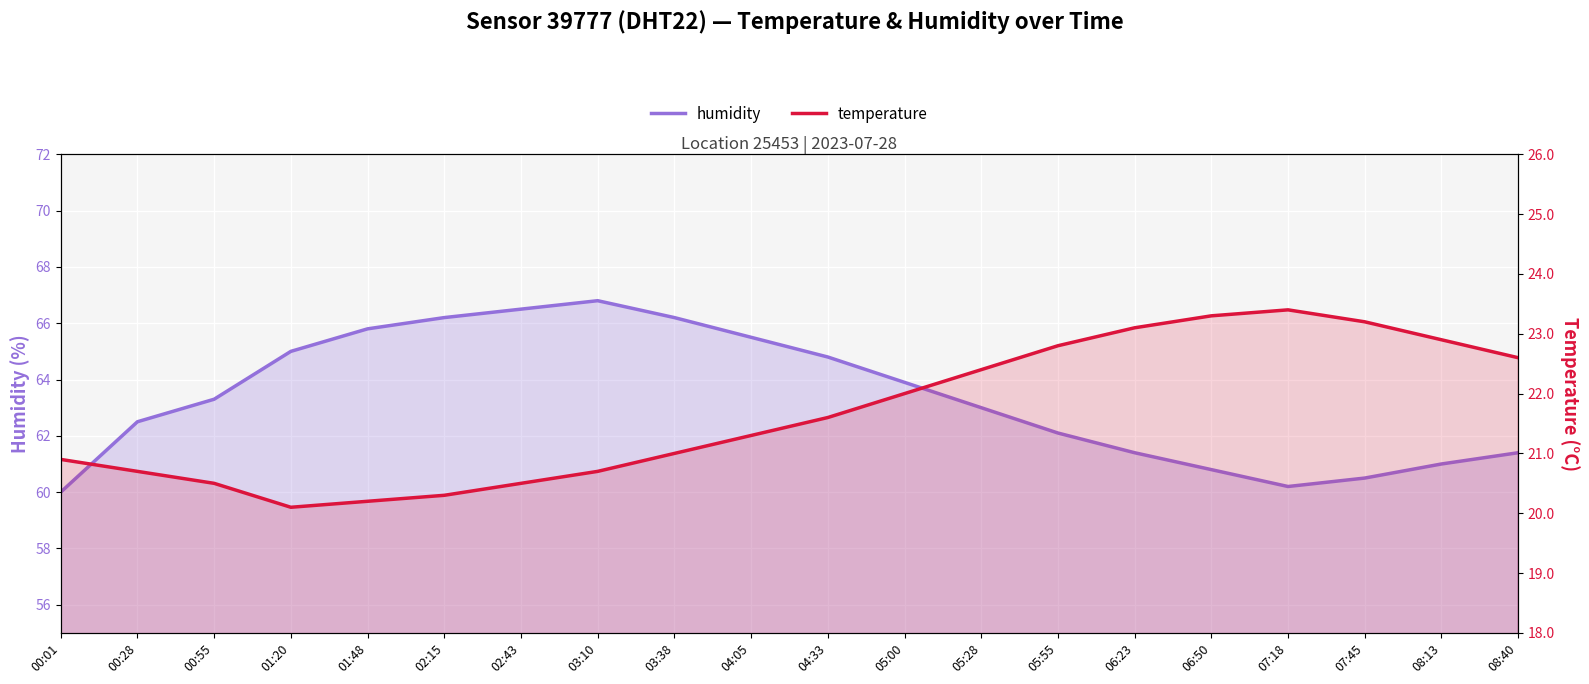

What is the value of the humidity point at the 11th from the left?

64.8